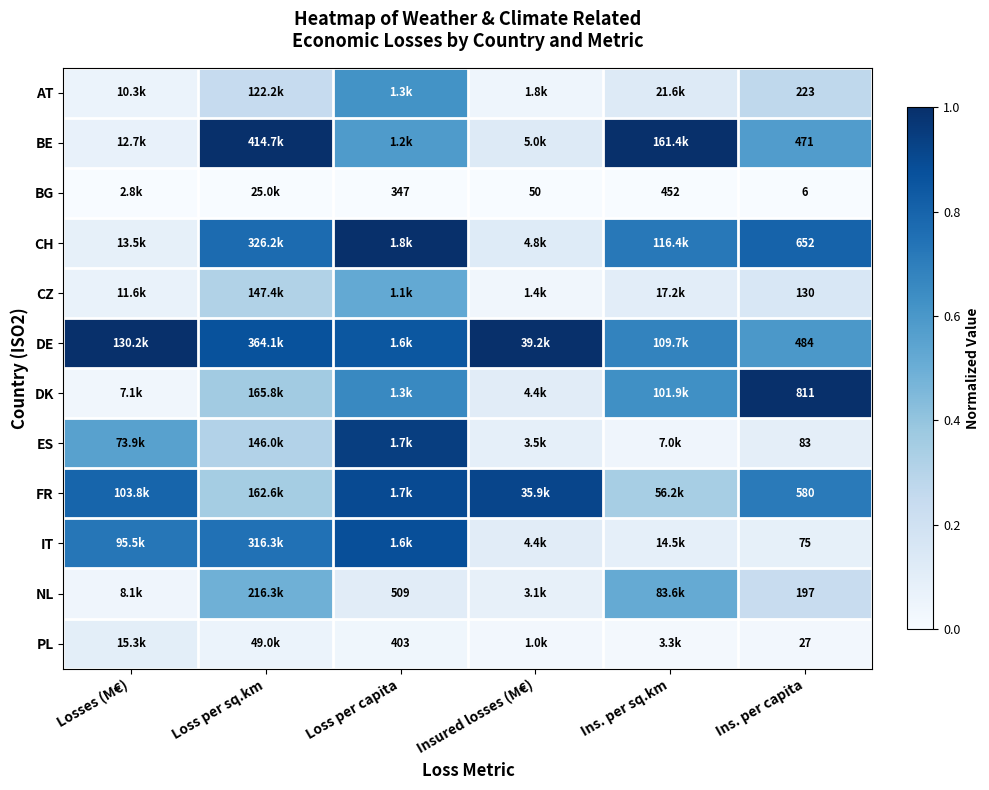

At Ins. per capita, list the series in order from largest to smallest.

DK, CH, FR, DE, BE, AT, NL, CZ, ES, IT, PL, BG